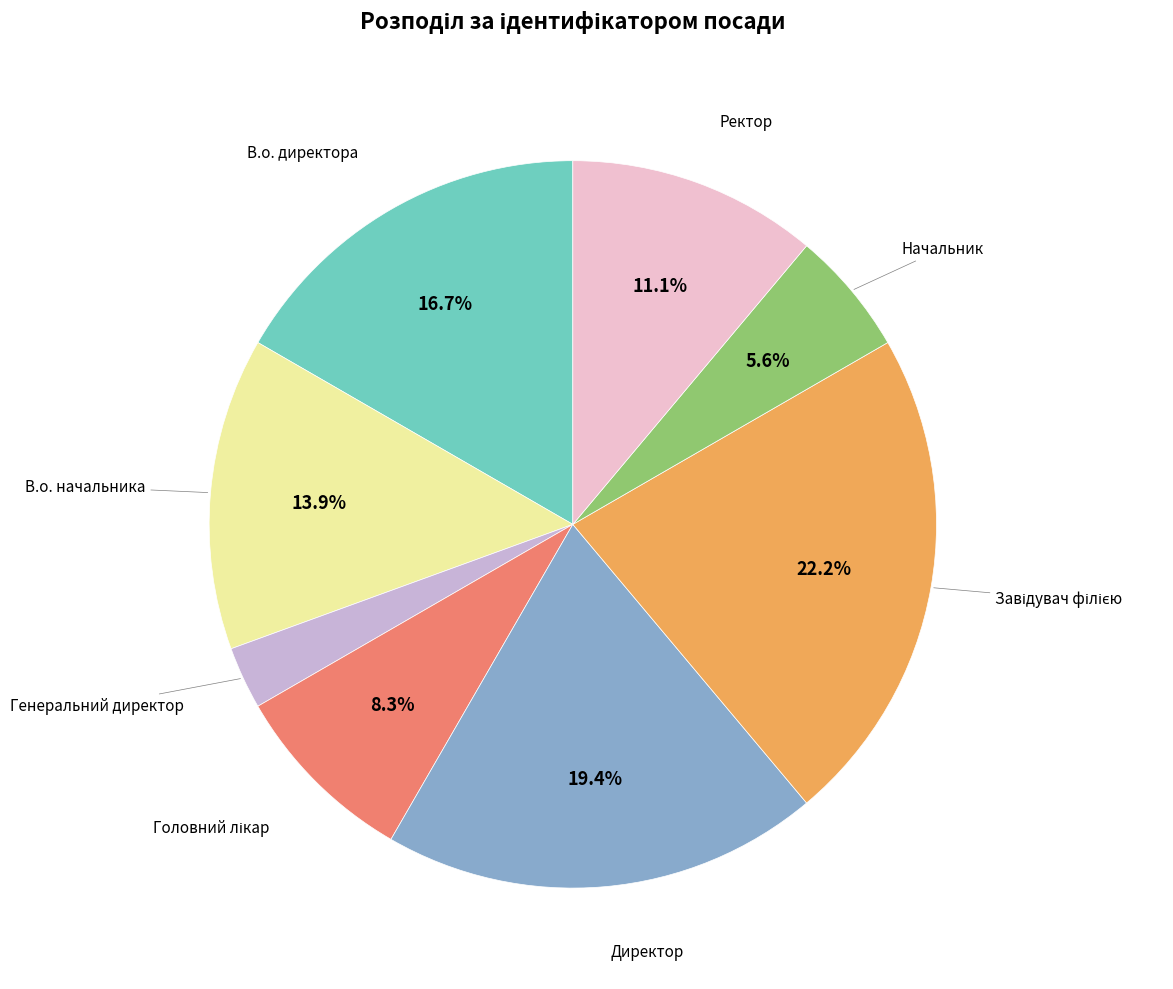

Is there a majority slice in this chart?

No